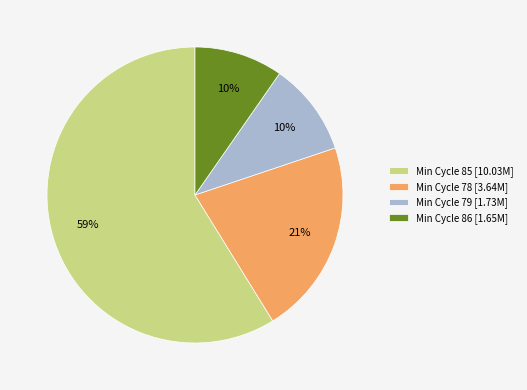

What is the largest slice in the pie chart?

Min Cycle 85 [10.03M]